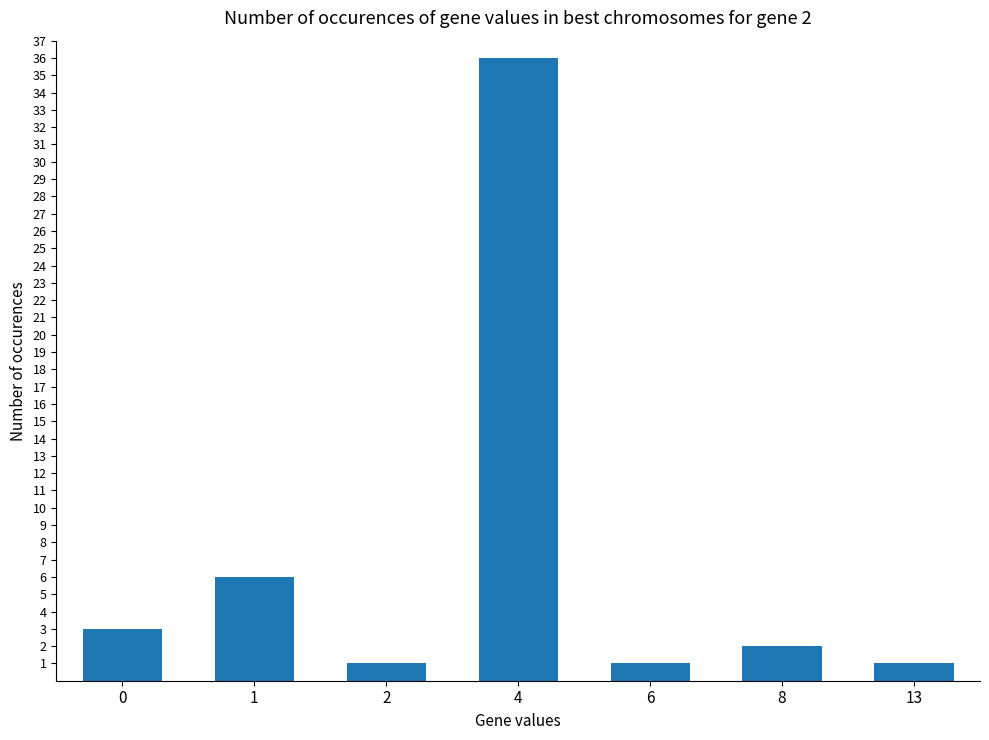

What is the greatest value displayed?

36